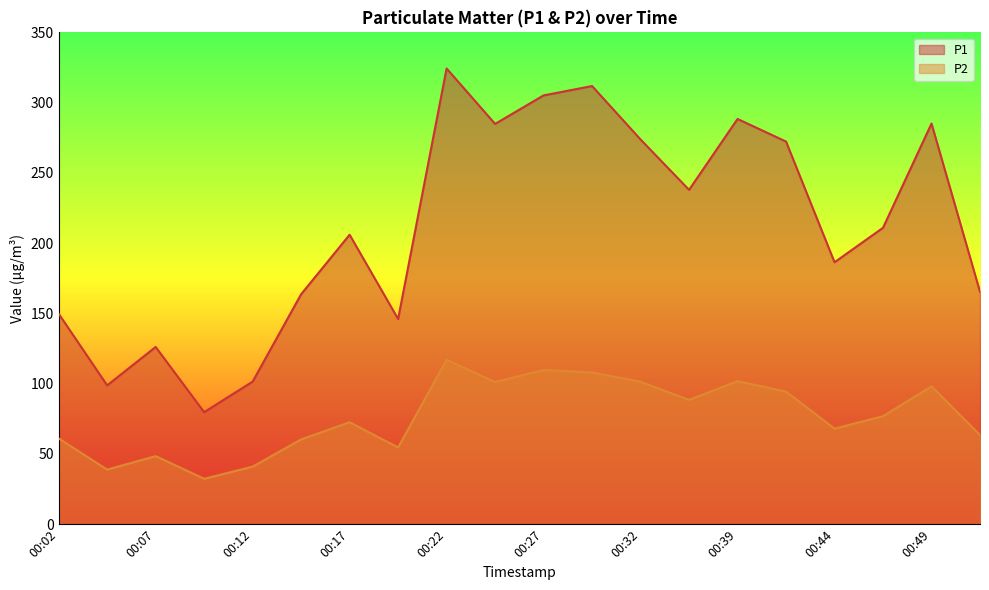

True or false: P2 and P1 intersect in this chart.

False